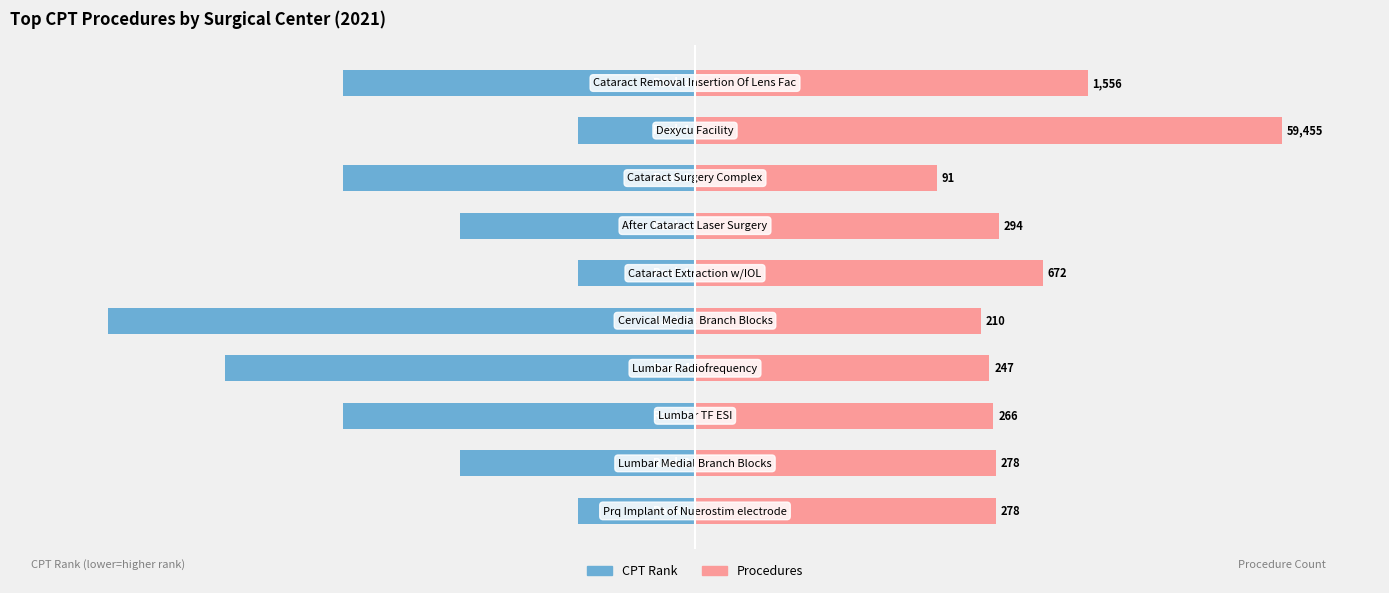

Between 5 and 2, which is larger?

5